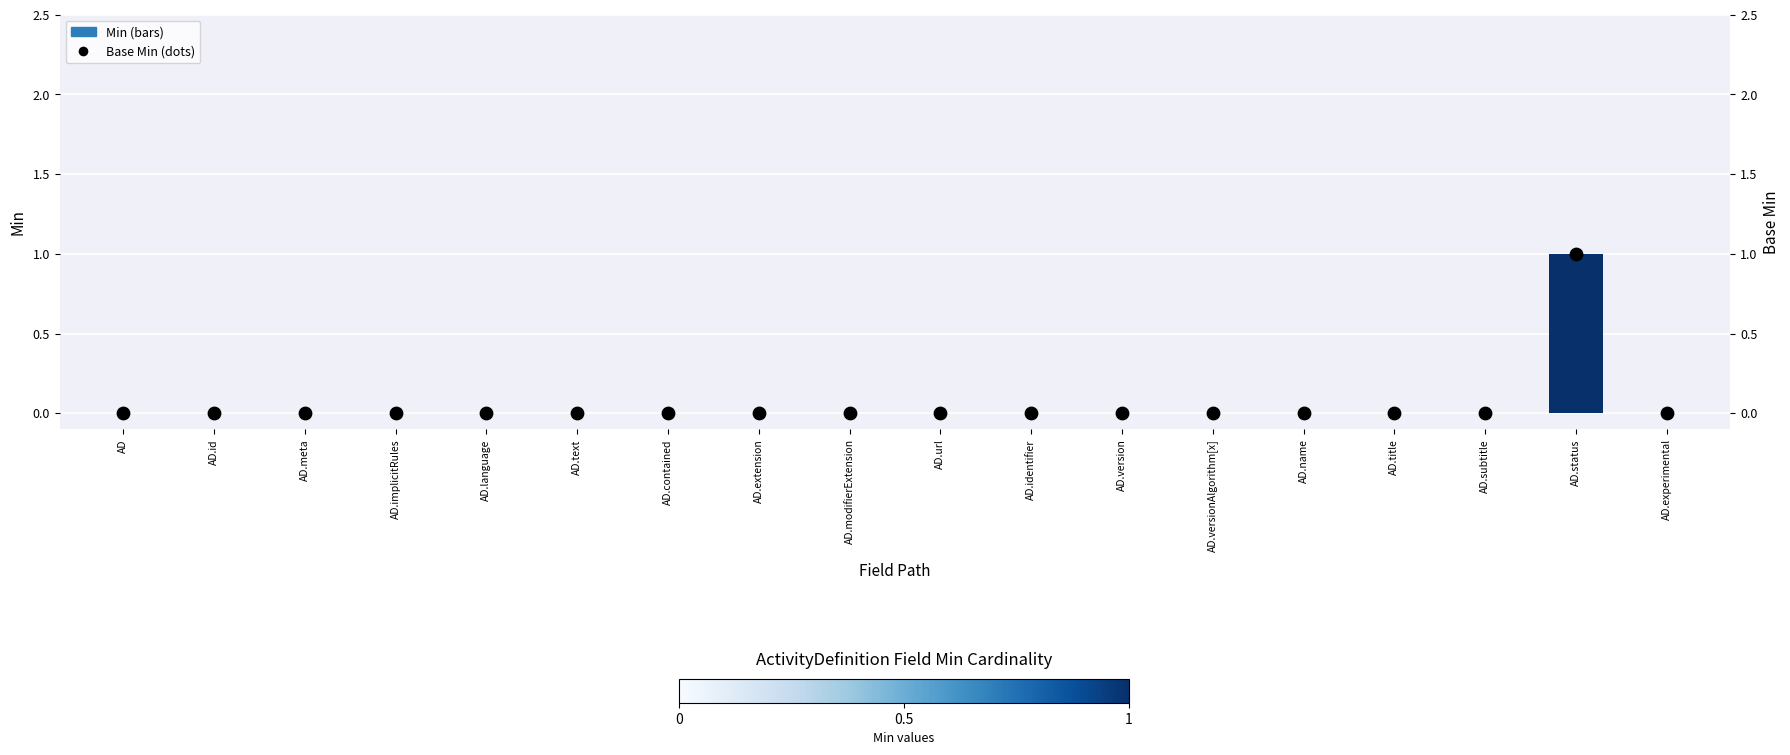

Which series has the largest total across all categories?

Min